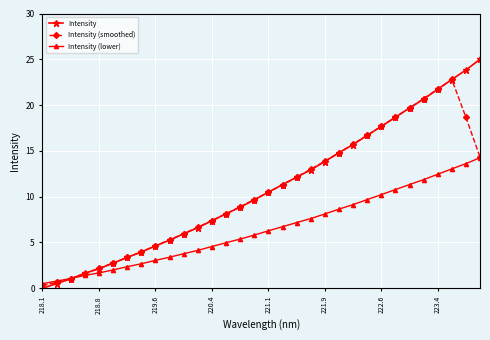

What is the highest value of the Intensity (smoothed) series?

22.8